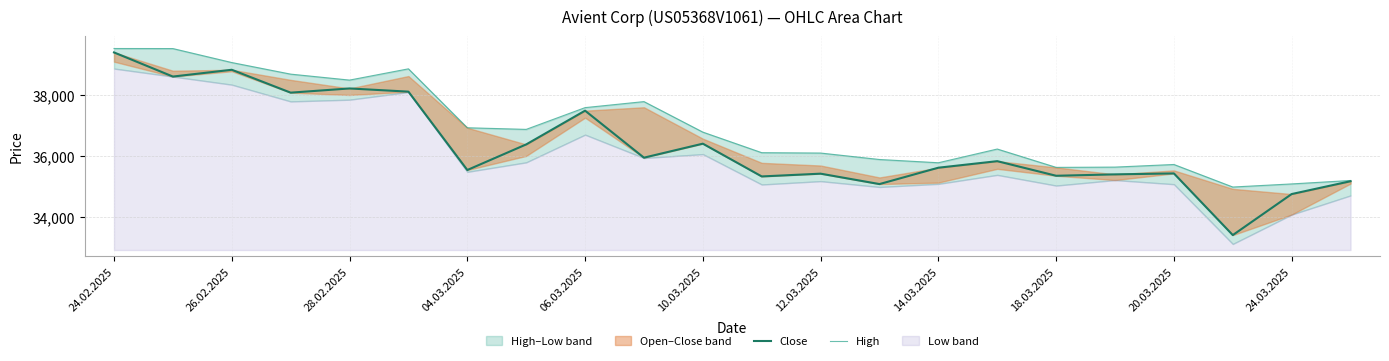

What is the maximum value shown in the chart?

39530